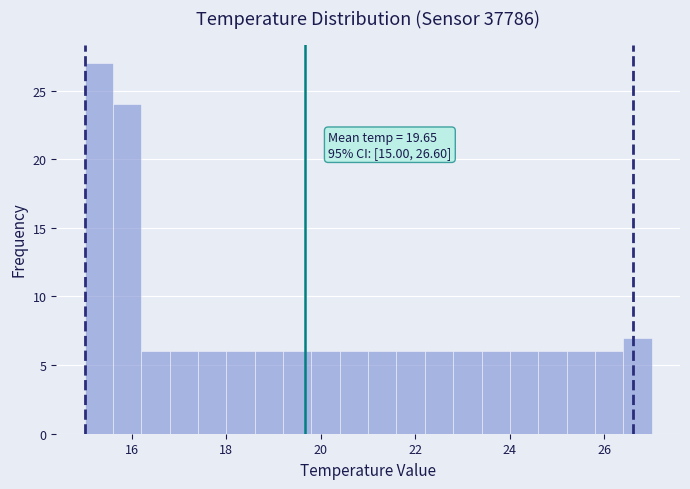

Read against the x-axis, roughly where is the centre of the tallest bar?

15.4